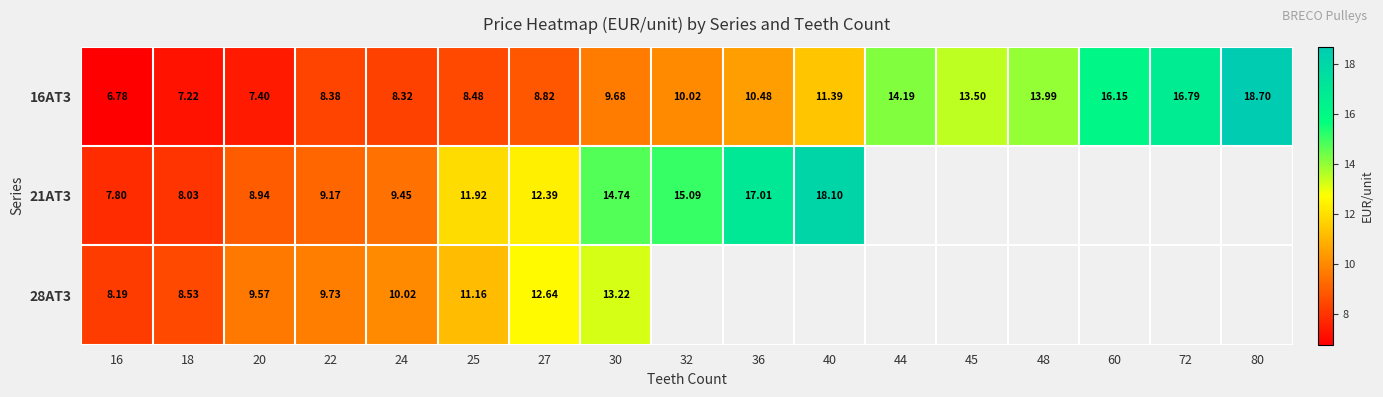

At which category is the sum across all series the highest?

30